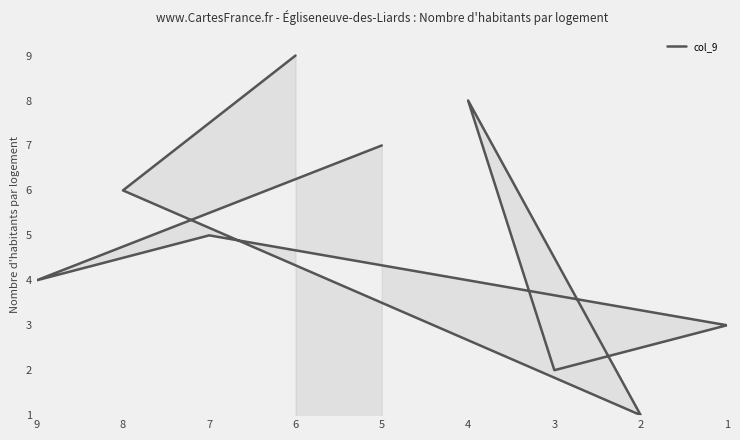

List the labels in order of value, largest first.

6, 4, 5, 8, 7, 9, 1, 3, 2